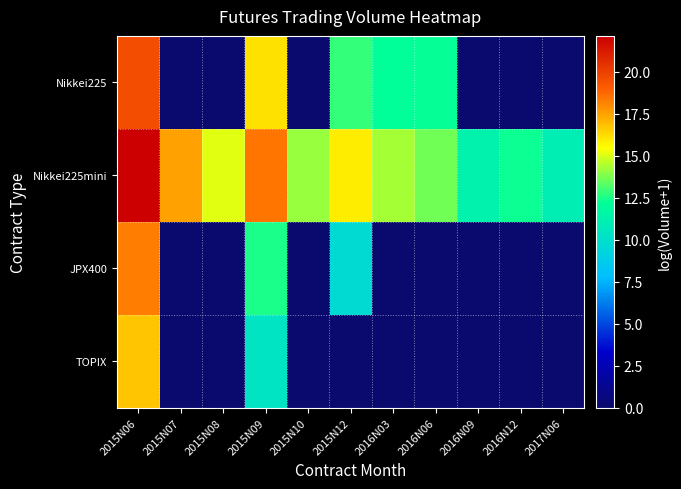

At how many categories does at least one series exceed 0?

11